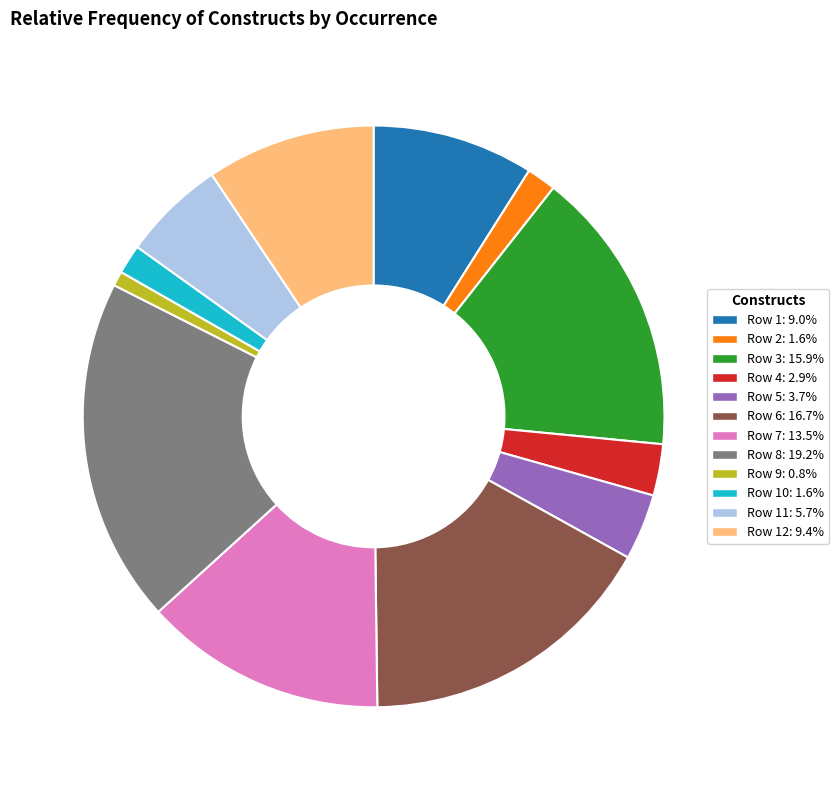

Is there a majority slice in this chart?

No